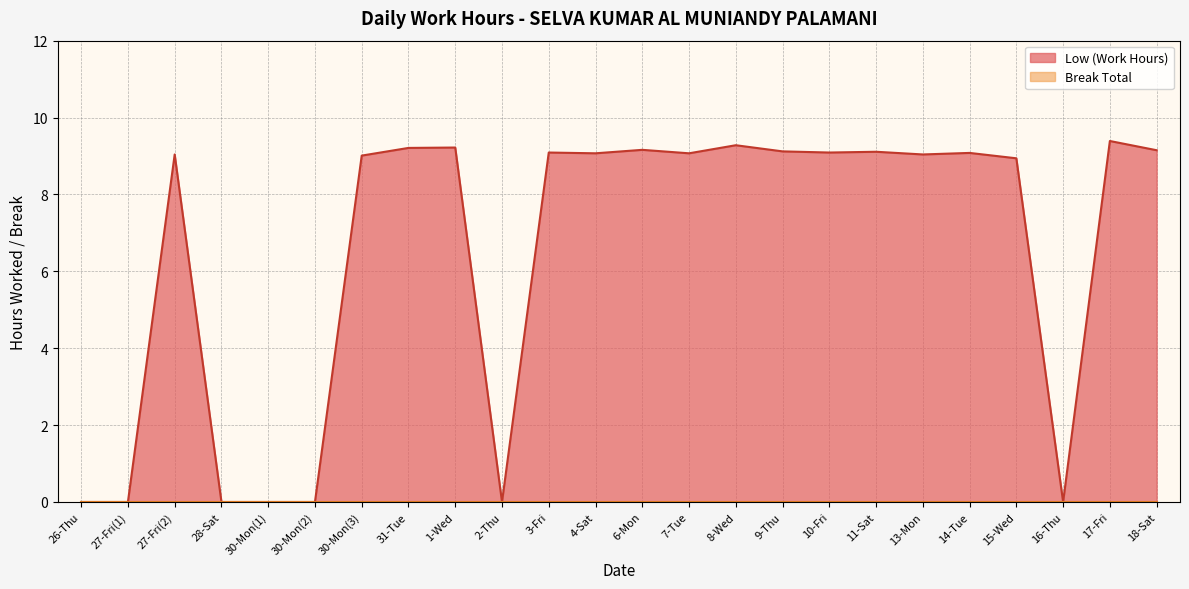

At which label does the data first exceed 9?

27-Fri(2)